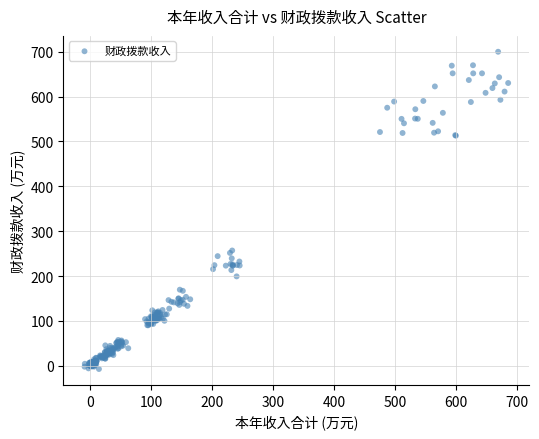

What is the range of X values (max minus min)?

693.6